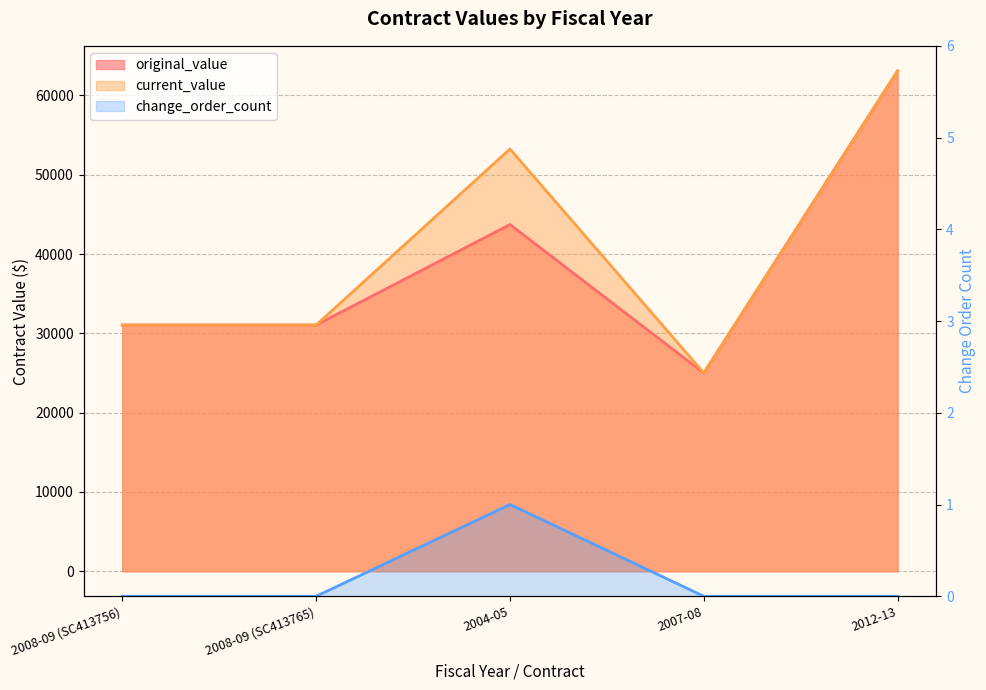

How many series are shown in this chart?

3